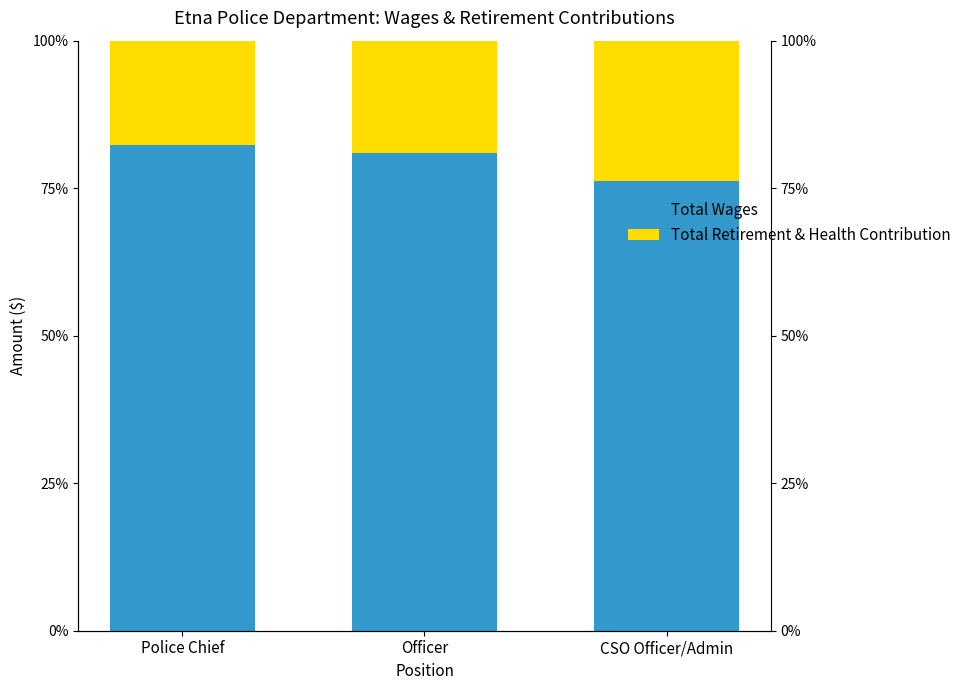

What is the label of the 3rd bar from the left?

CSO Officer/Admin